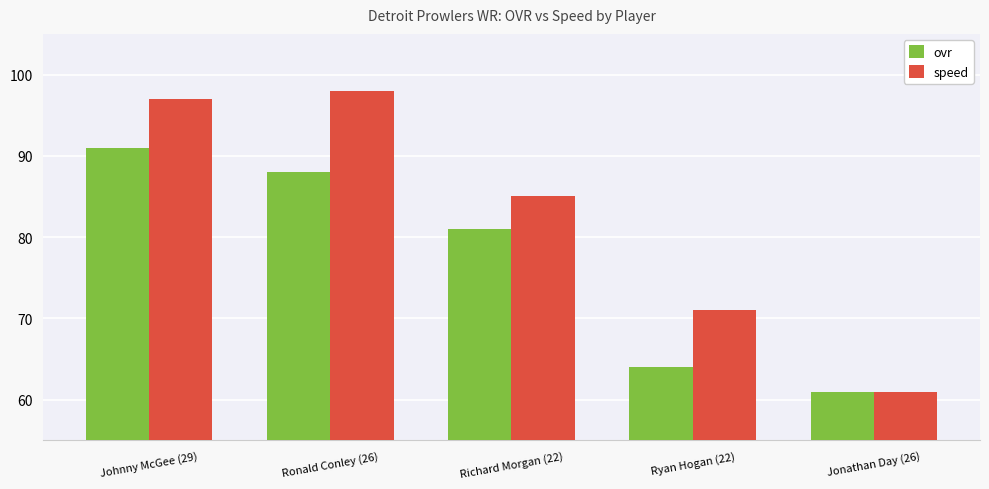

At which category does the chart reach its peak across all series?

Ronald Conley (26)